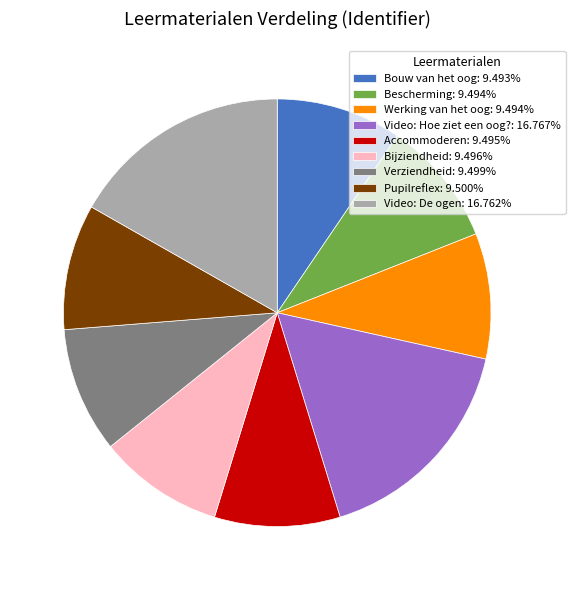

Does Video: De ogen: 16.762% represent more than half of the total?

No